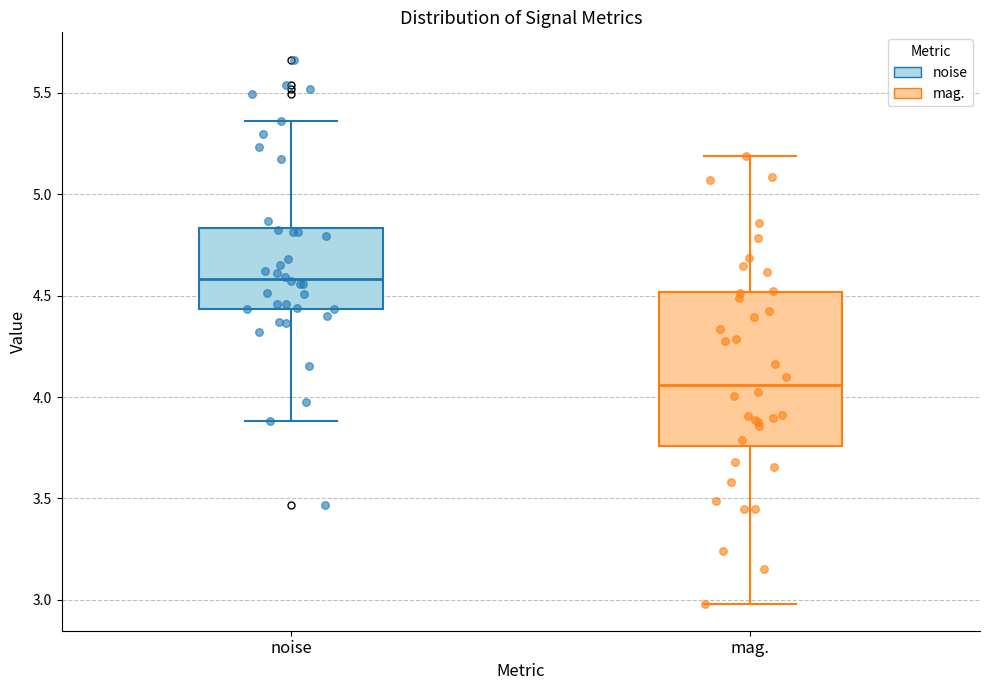

Comparing the boxes themselves (not the whiskers), which one is the tallest?

mag.